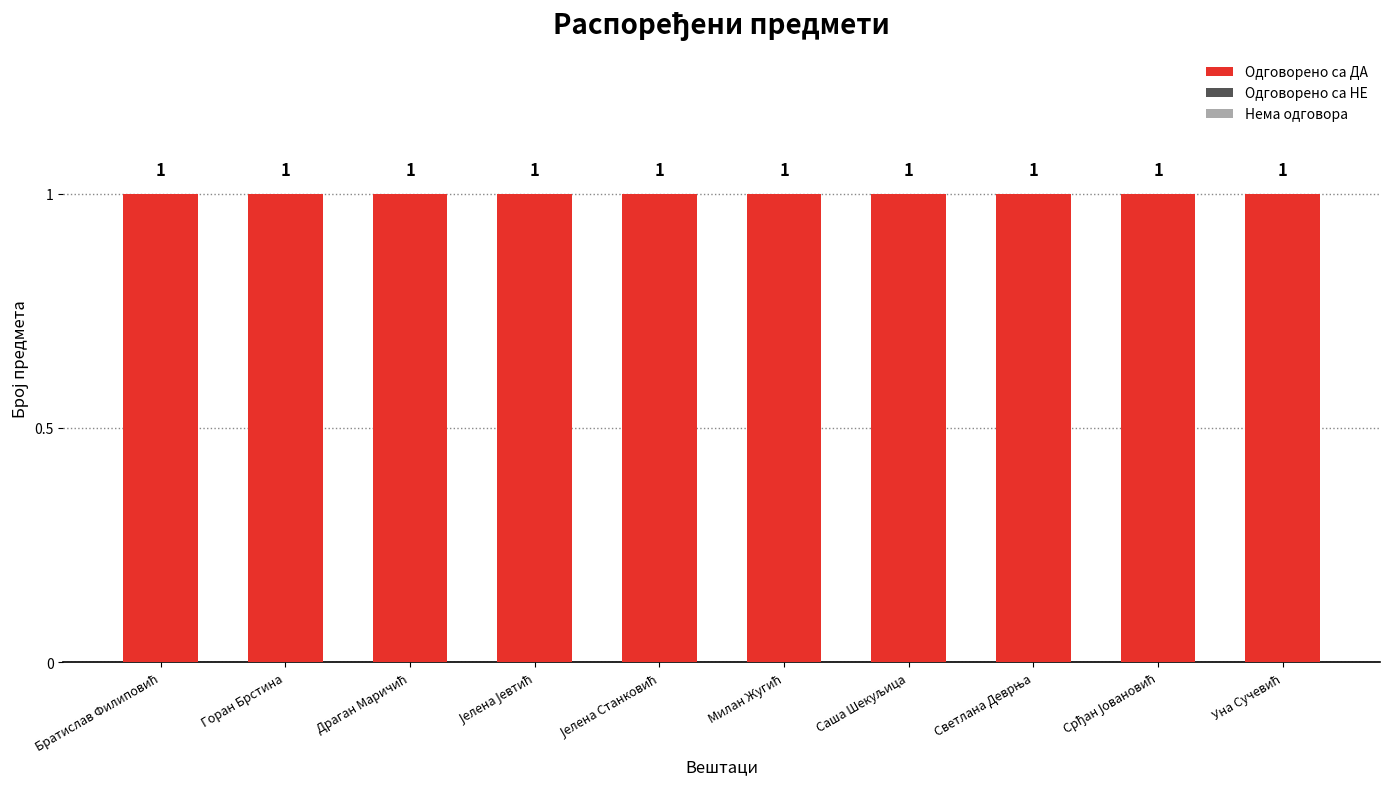

Which label corresponds to the largest value in the chart?

Братислав Филиповић